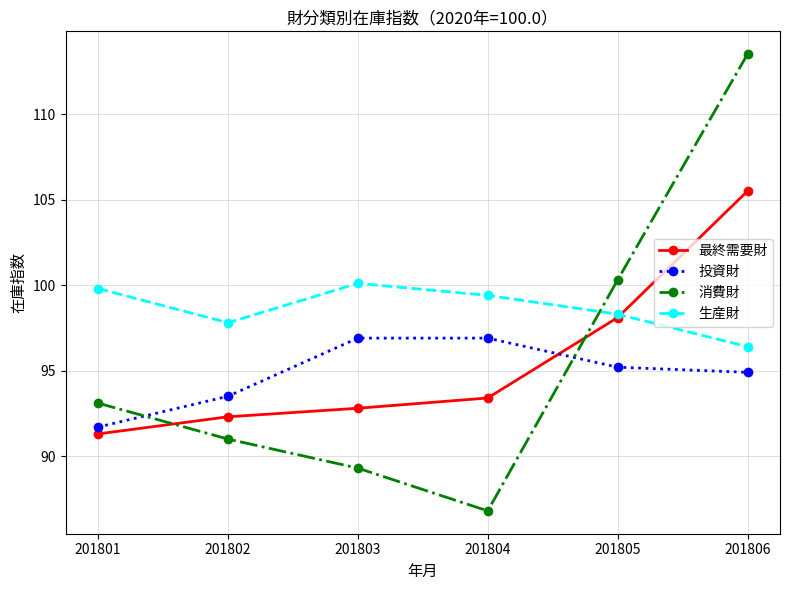

List the series in order of their peak value, lowest first.

投資財, 生産財, 最終需要財, 消費財